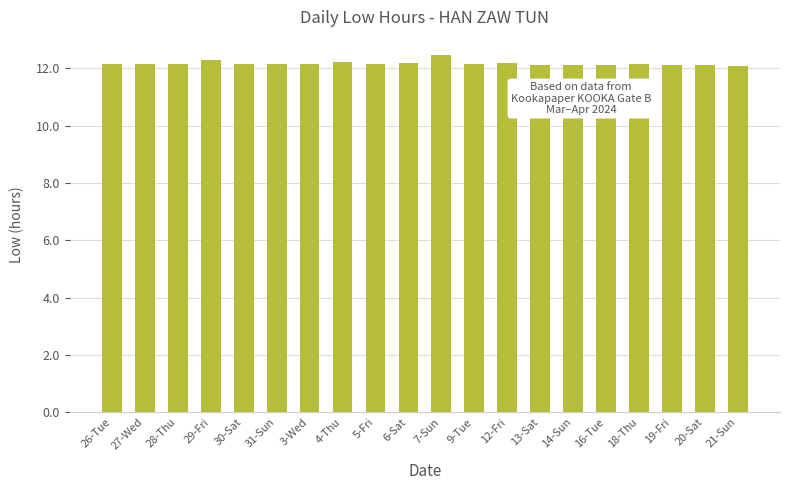

How many bars are there in total?

20